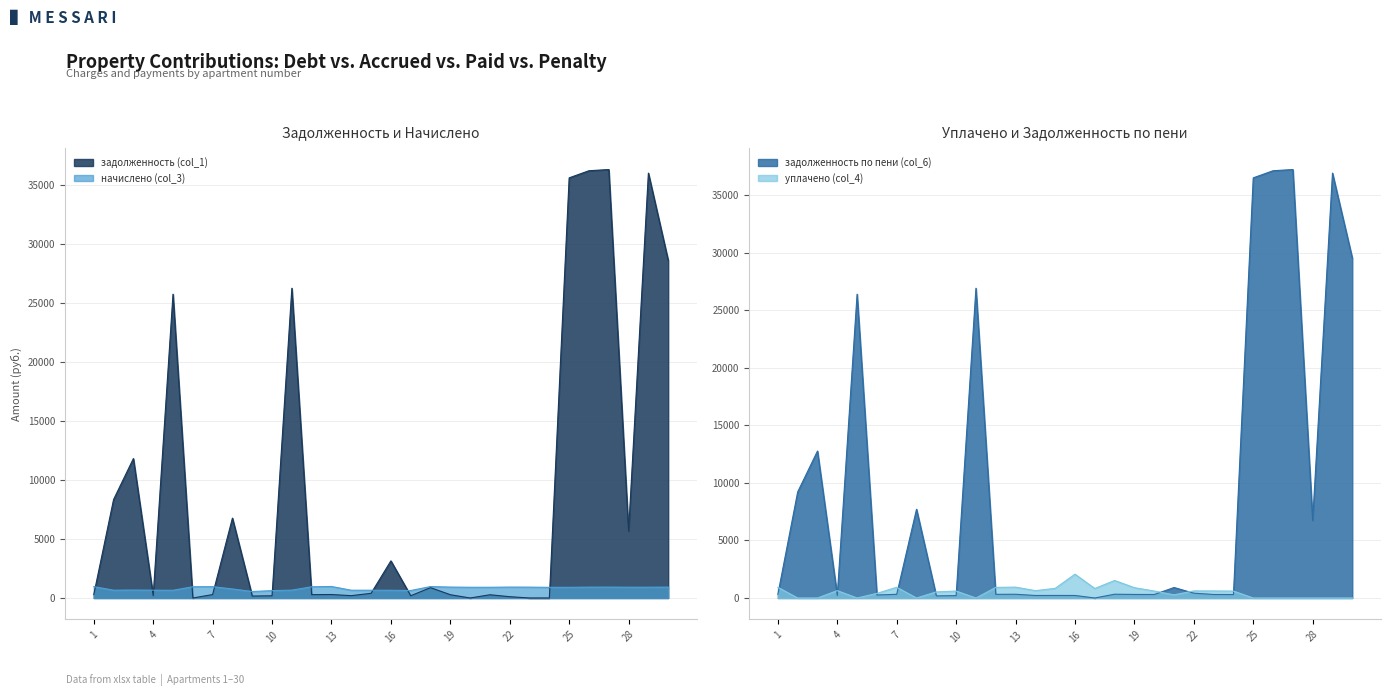

How many values in the задолженность по пени (col_6) series exceed 325?

15